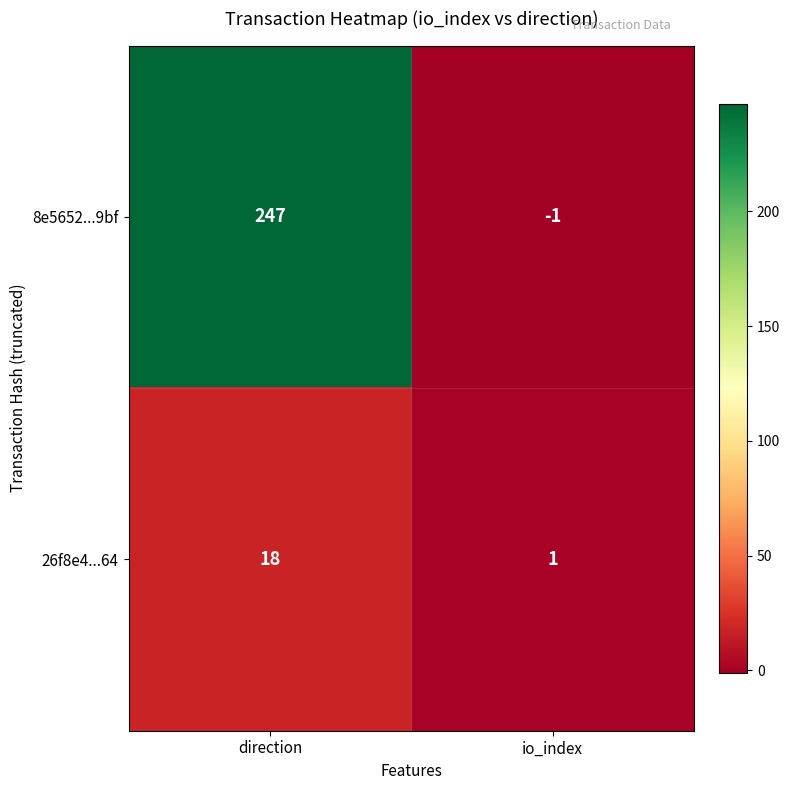

What is the sum of all 8e5652...9bf values?

246